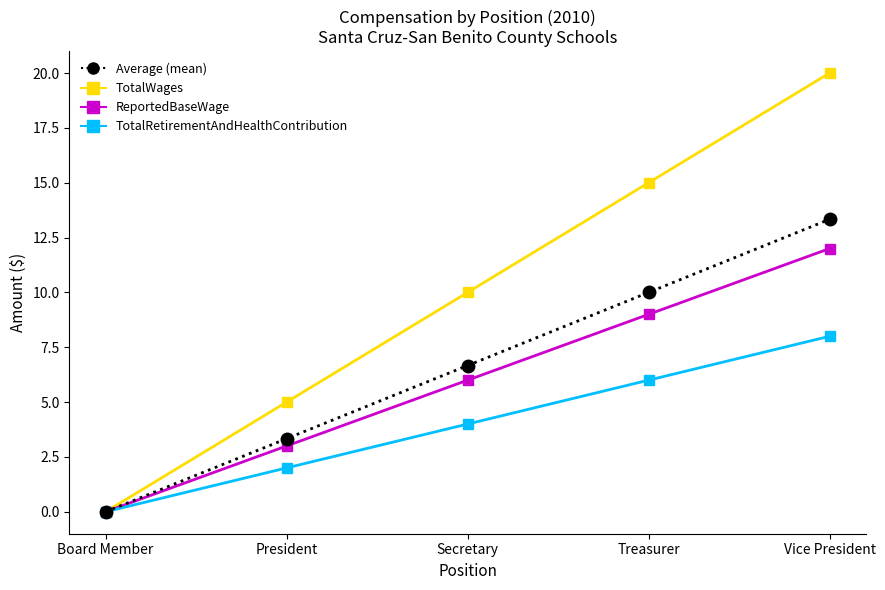

What value does the TotalRetirementAndHealthContribution series have at Secretary?

4.0